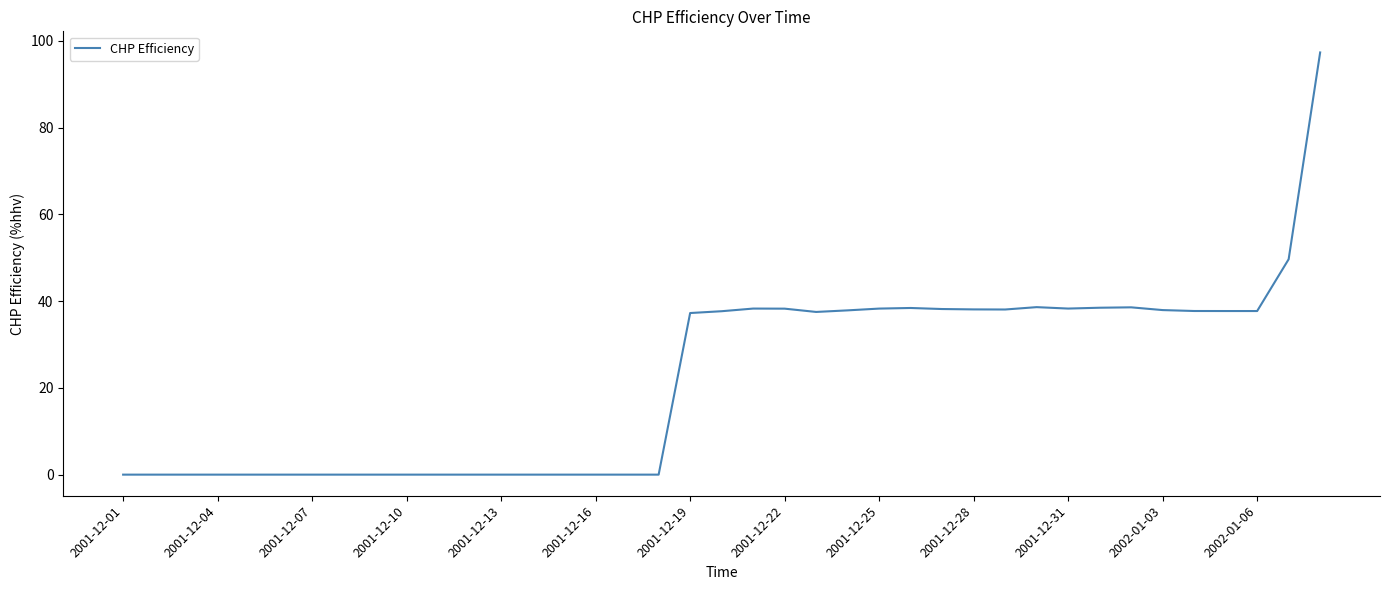

What is the maximum value shown in the chart?

97.3